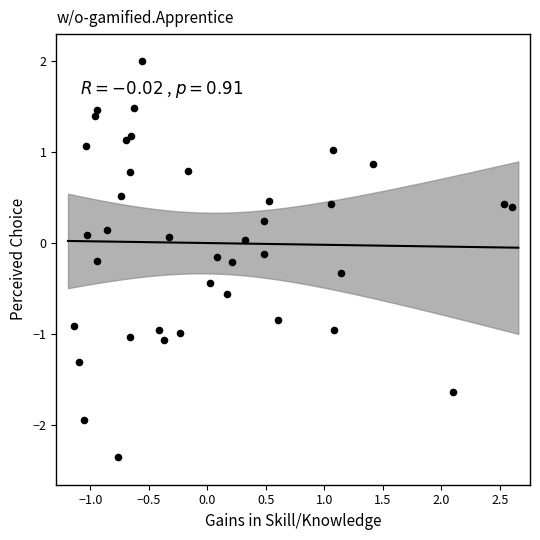

What is the range of X values (max minus min)?

3.7